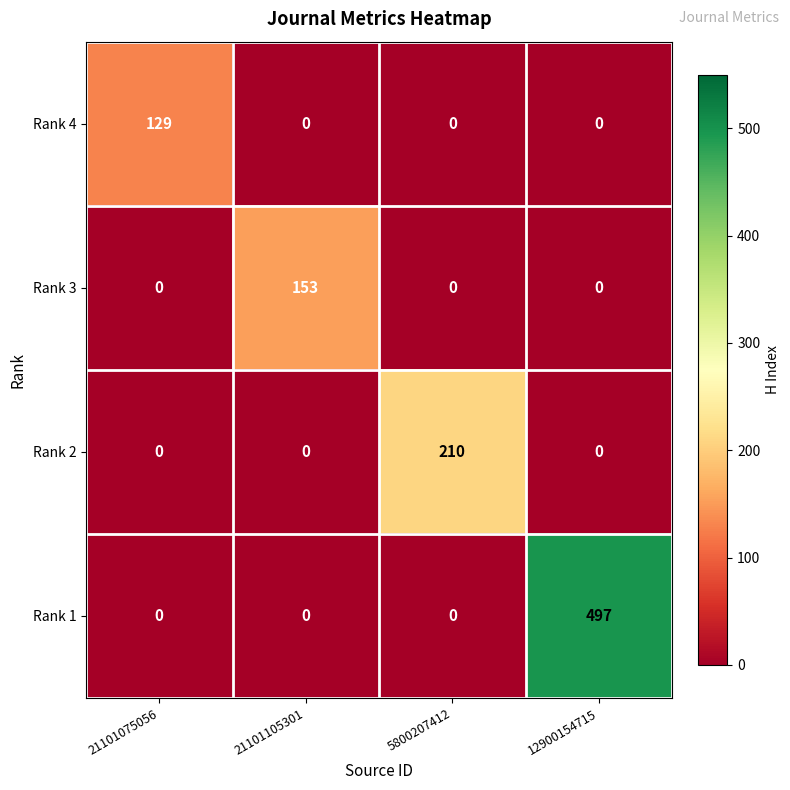

At which label does Rank 2 reach its peak?

5800207412